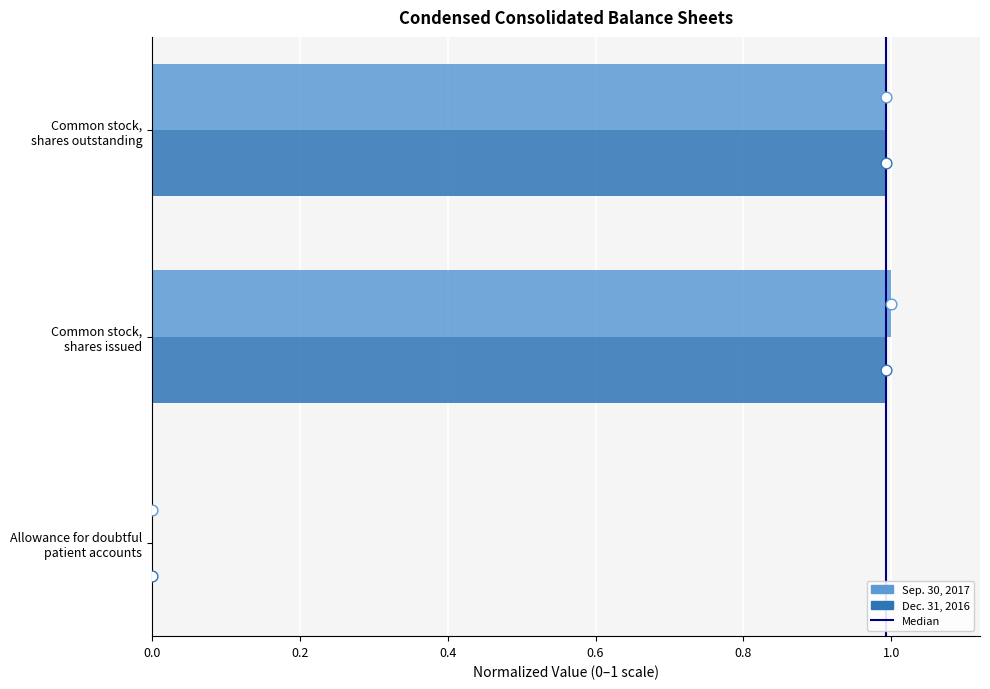

Which series has the largest total across all categories?

Sep. 30, 2017